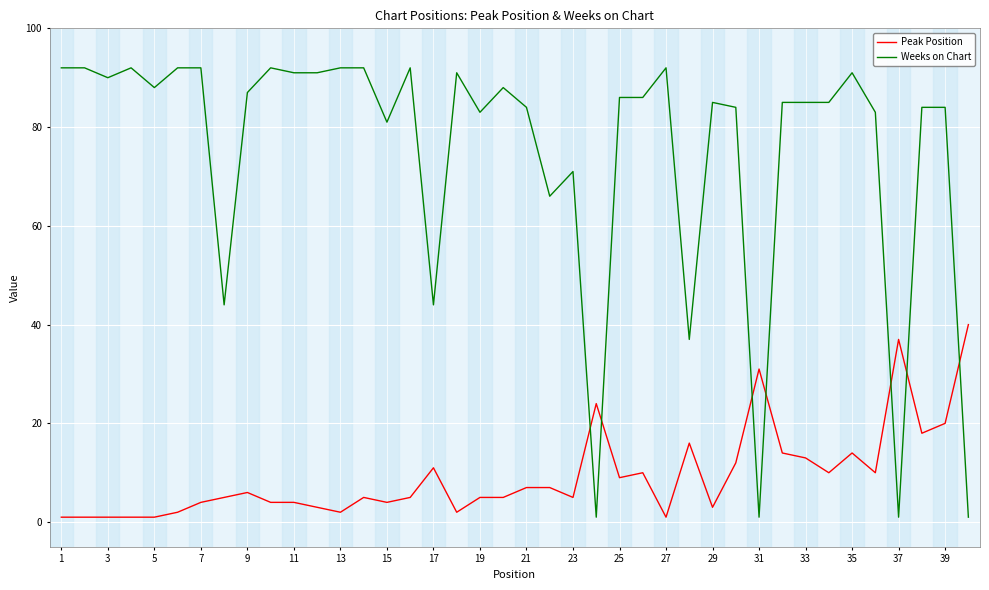

What is the highest value of the Peak Position series?

40